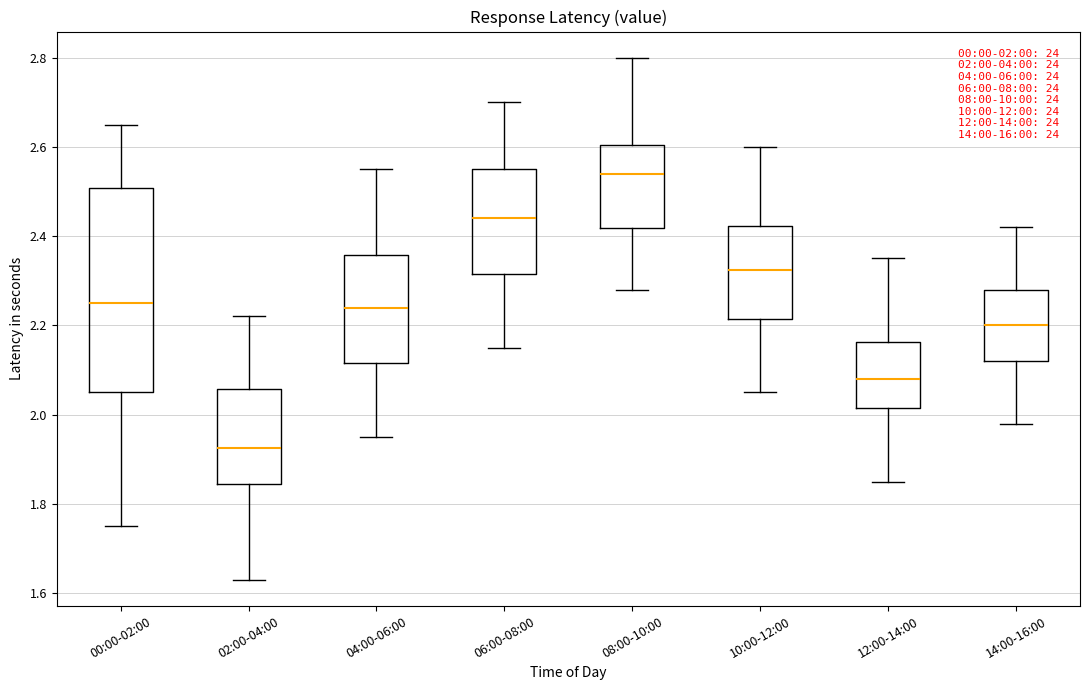

Which box has the highest median line?

08:00-10:00